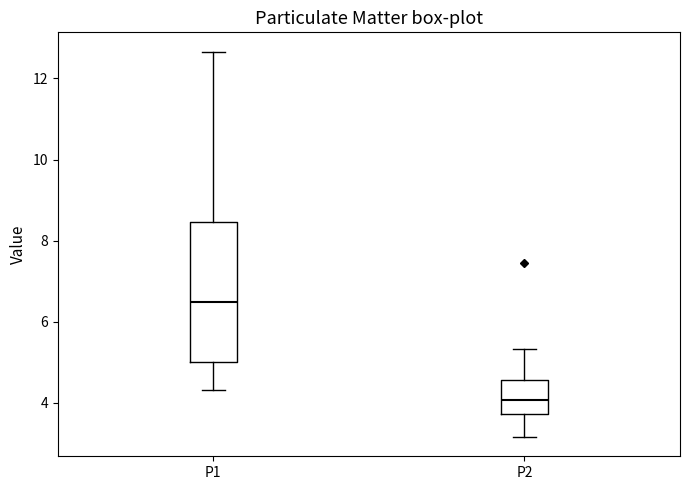

Where does the upper whisker of the box for P1 end on the y-axis? The values are not printed on the chart, so give them approximately, as read against the axis.

12.6